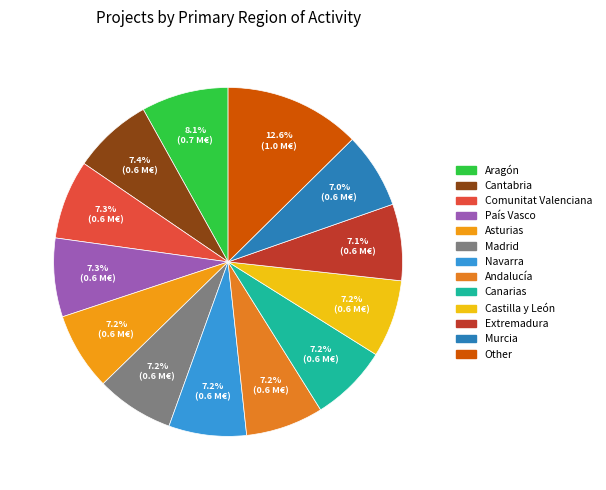

How many slices are in this pie chart?

13